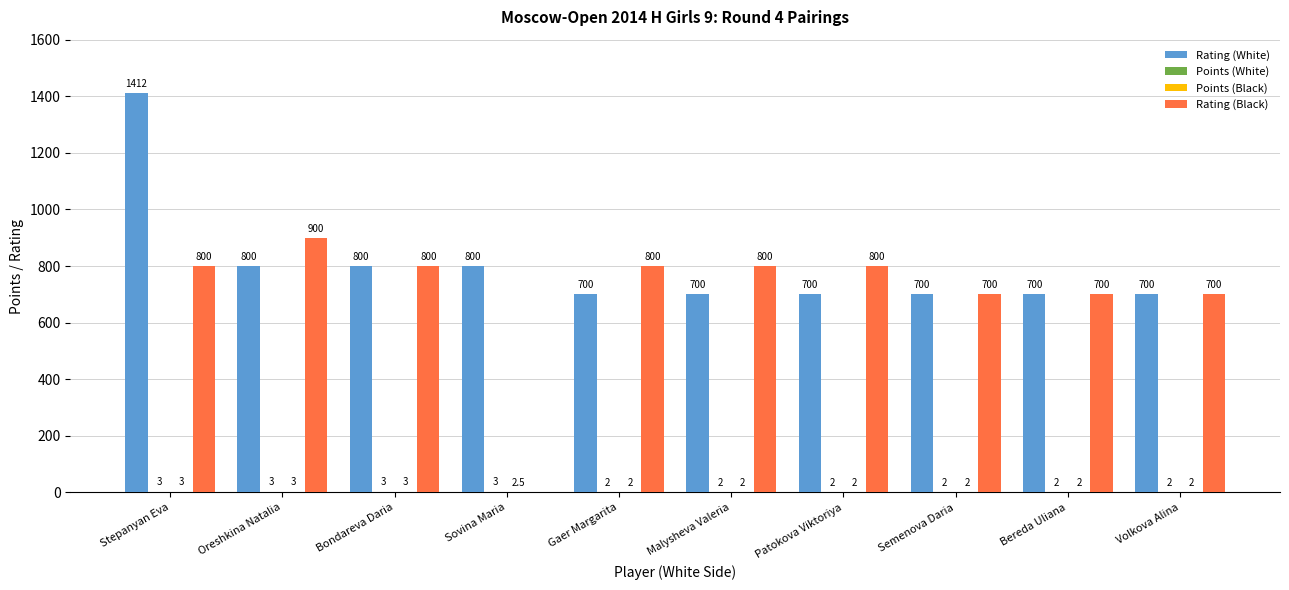

Which series changed the most between Sovina Maria and Malysheva Valeria?

Rating (Black)